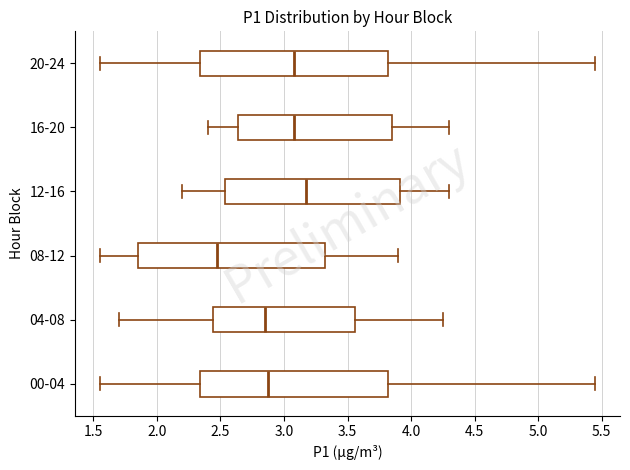

Reading bottom to top, read every box against the x-axis: the position of its median line, the range the box covers, and the ends of its whiskers. The values are not printed on the chart, so give them approximately, as read against the axis.

00-04: median 2.90, box 2.35 to 3.80, whiskers 1.55 to 5.45
04-08: median 2.85, box 2.45 to 3.55, whiskers 1.70 to 4.25
08-12: median 2.50, box 1.85 to 3.35, whiskers 1.55 to 3.90
12-16: median 3.20, box 2.55 to 3.90, whiskers 2.20 to 4.30
16-20: median 3.10, box 2.65 to 3.85, whiskers 2.40 to 4.30
20-24: median 3.10, box 2.35 to 3.80, whiskers 1.55 to 5.45